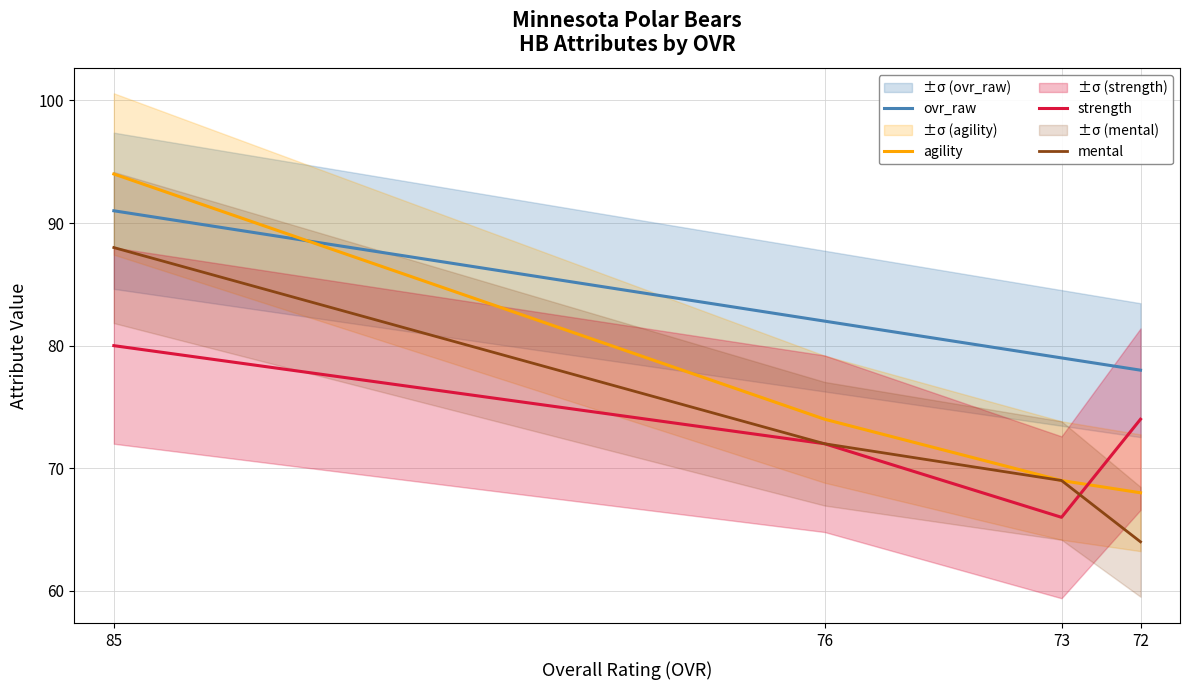

What are all the series names shown in the legend?

ovr_raw, agility, strength, mental